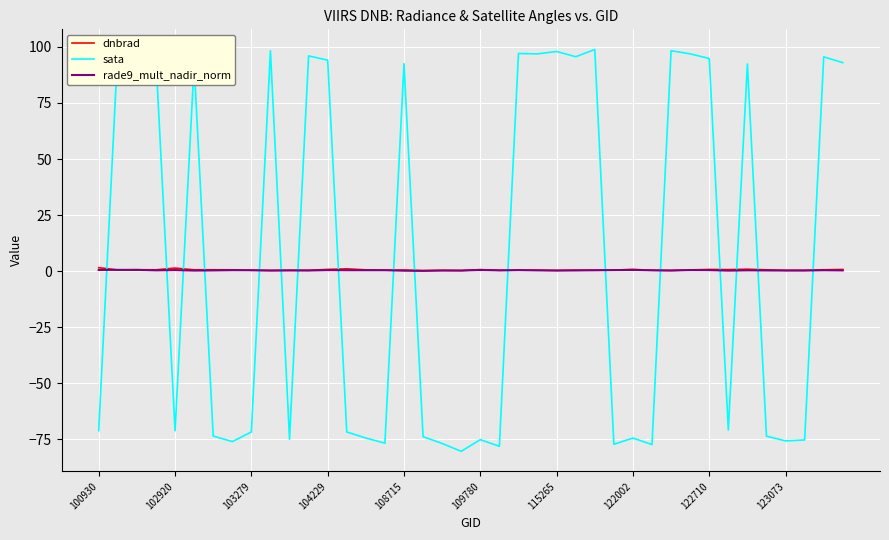

What is the difference between the sata values at 13 and 109780?

164.0